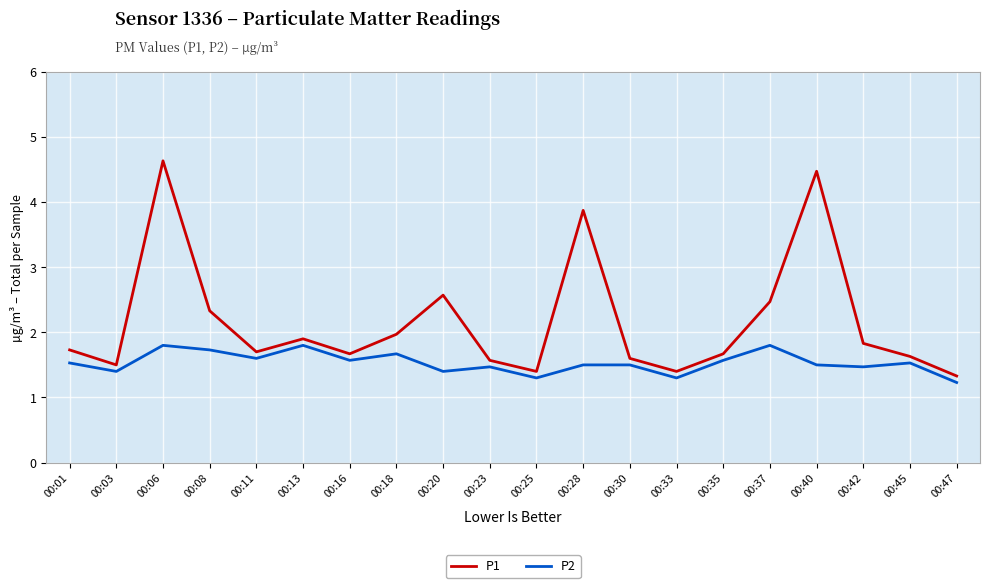

True or false: P2 and P1 cross at least once.

False